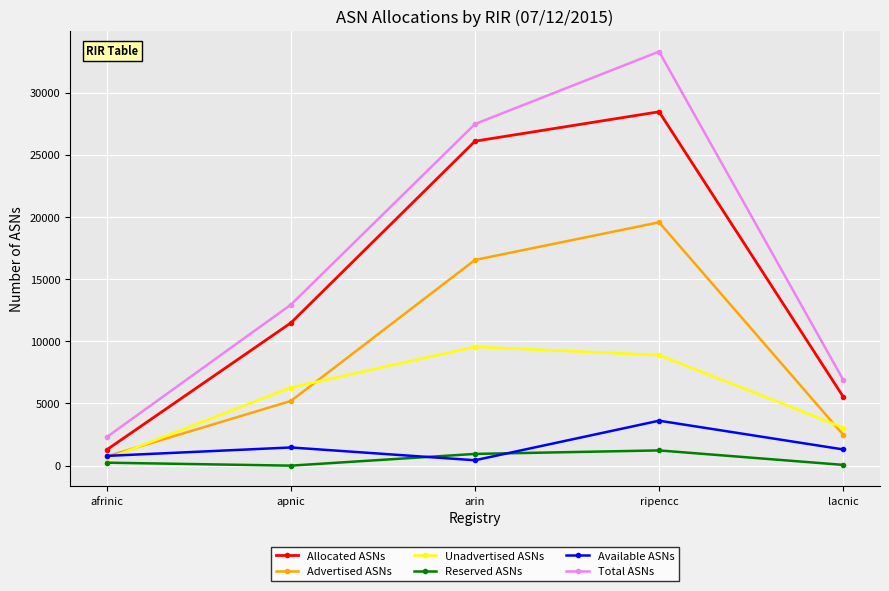

What is the approximate value of Advertised ASNs at apnic, to the nearest 10?

5200